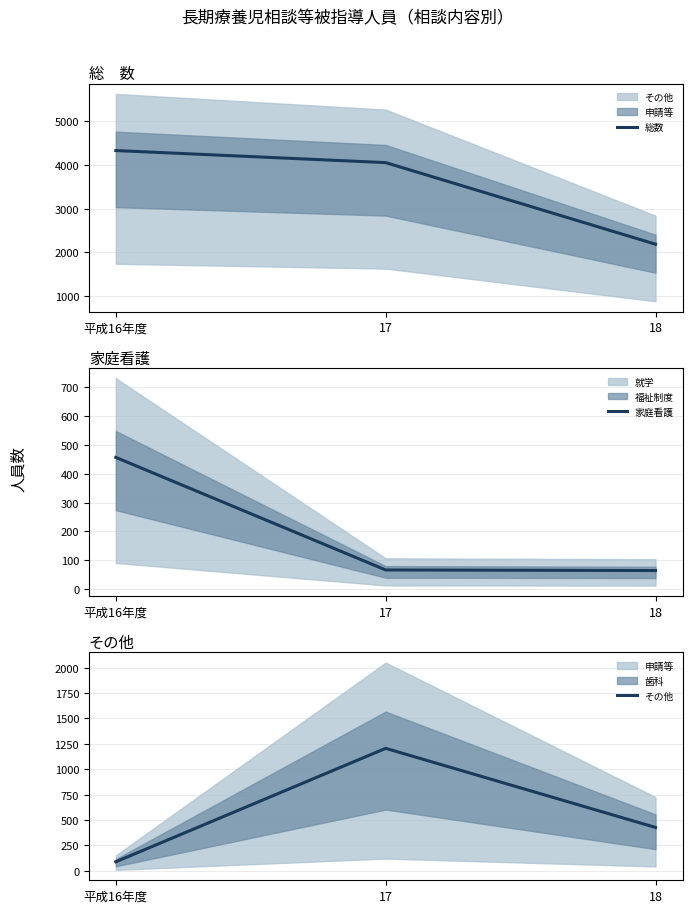

Is this an area chart (filled region under the line)?

No